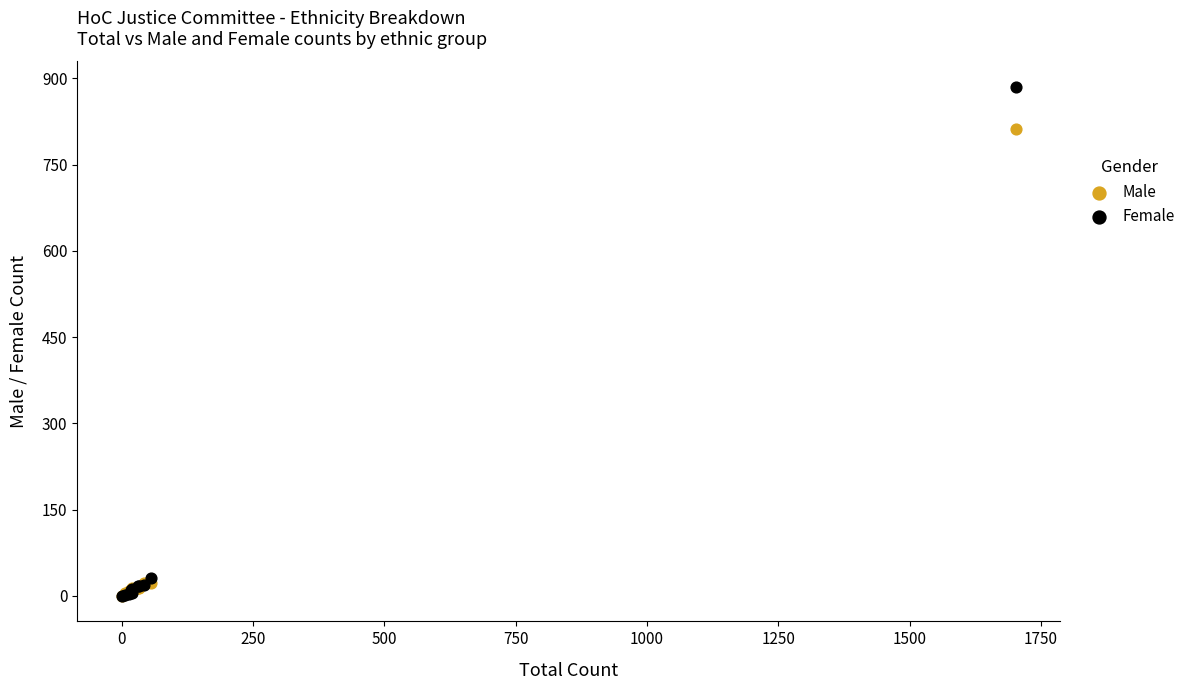

In the Female series, what Y value is closest to 442?

32